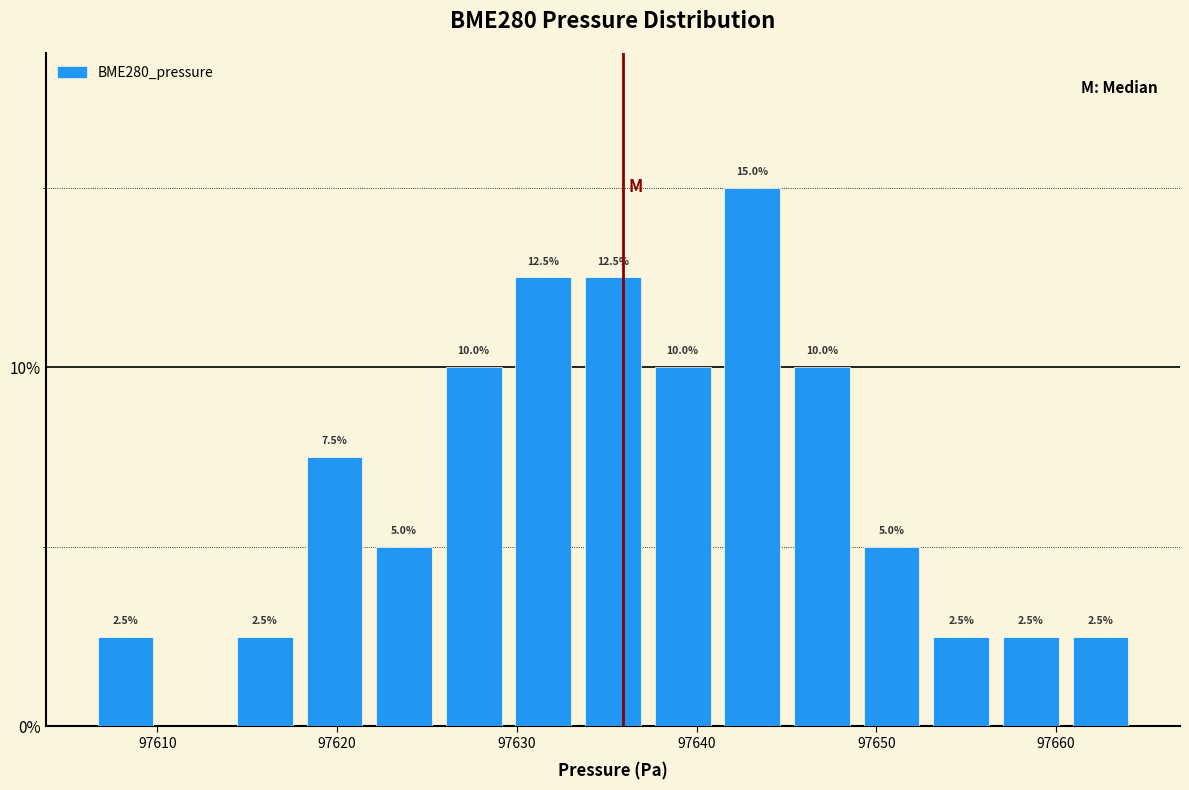

Around what value on the x-axis is the tallest bar? Give the approximate position of its centre, as read against the axis.

97643